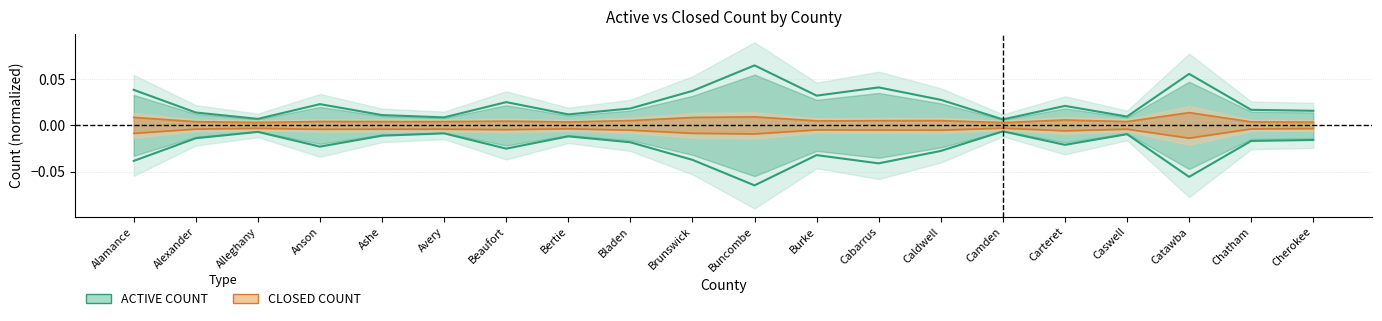

What is the label of the 14th point from the right?

Beaufort